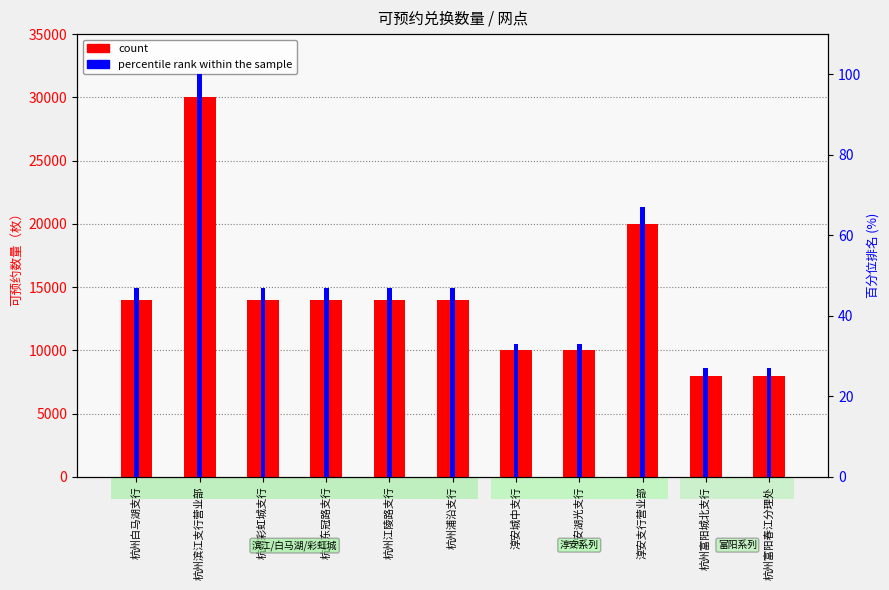

What is the difference between the highest and lowest values at 杭州东冠路支行?

13953